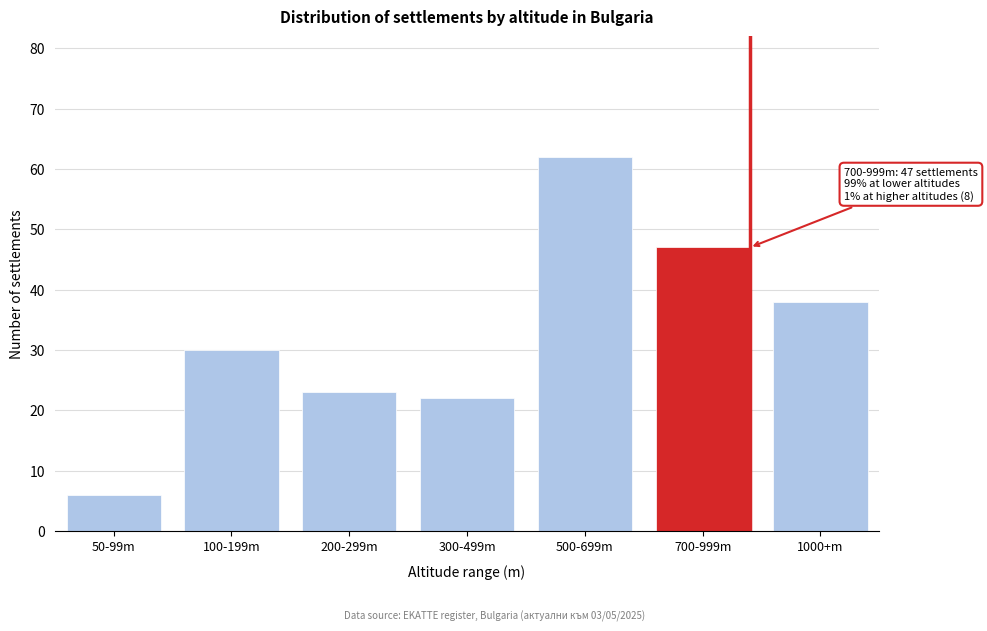

Reading left to right, list all the values displayed in this chart.

50-99m=6	100-199m=30	200-299m=23	300-499m=22	500-699m=62	700-999m=47	1000+m=38